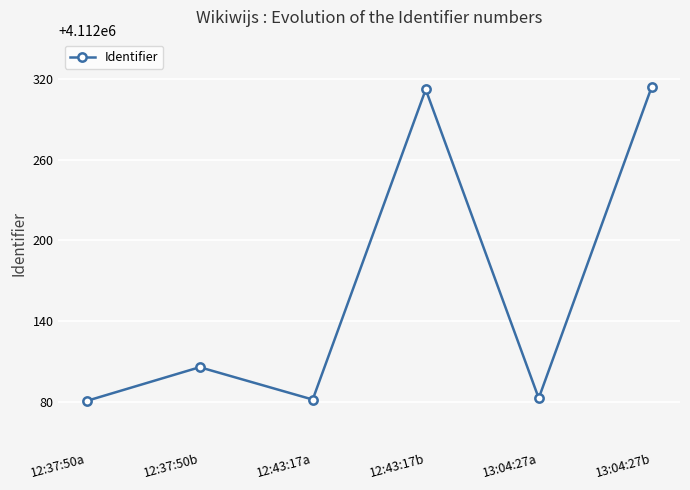

Where is the data nearest to the value 4112197?

12:37:50b